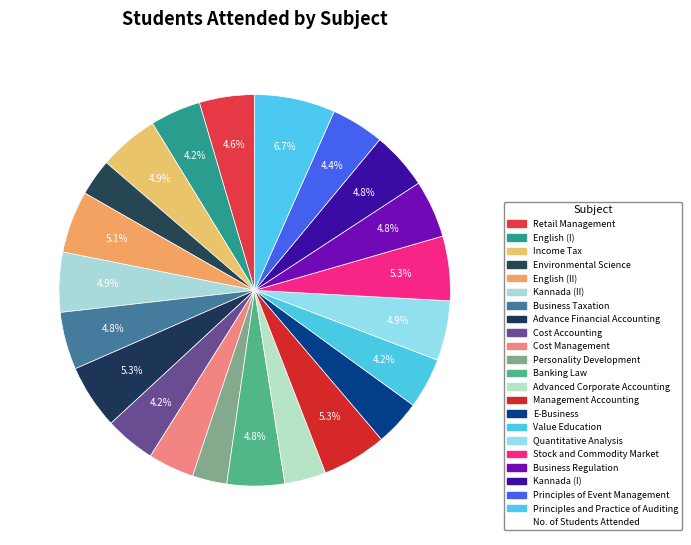

How many slices are in this pie chart?

22